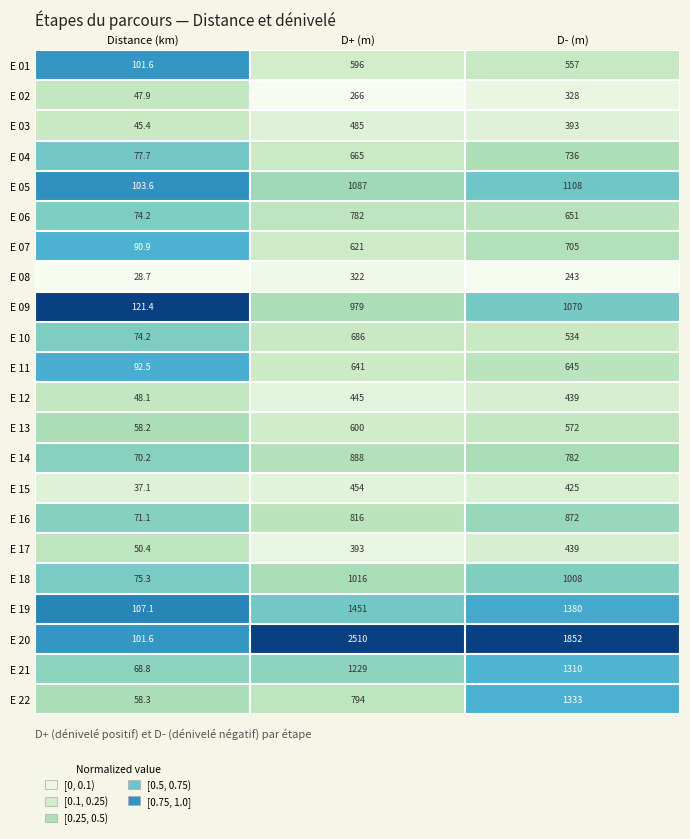

Which series has the largest range (max minus min)?

E 20